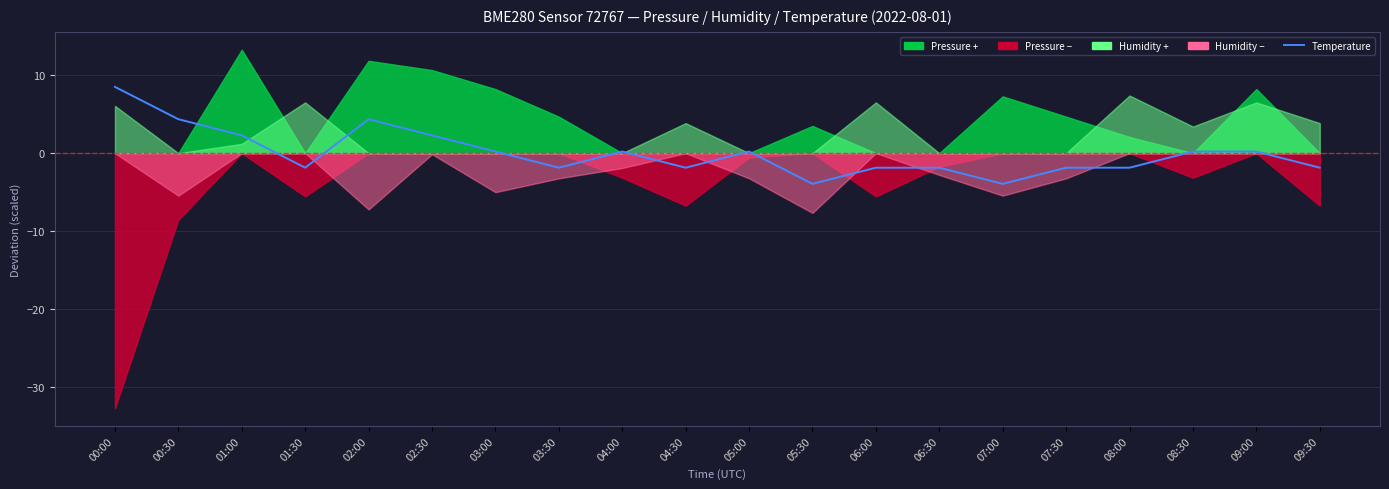

At which label is the value closest to 2?

01:00